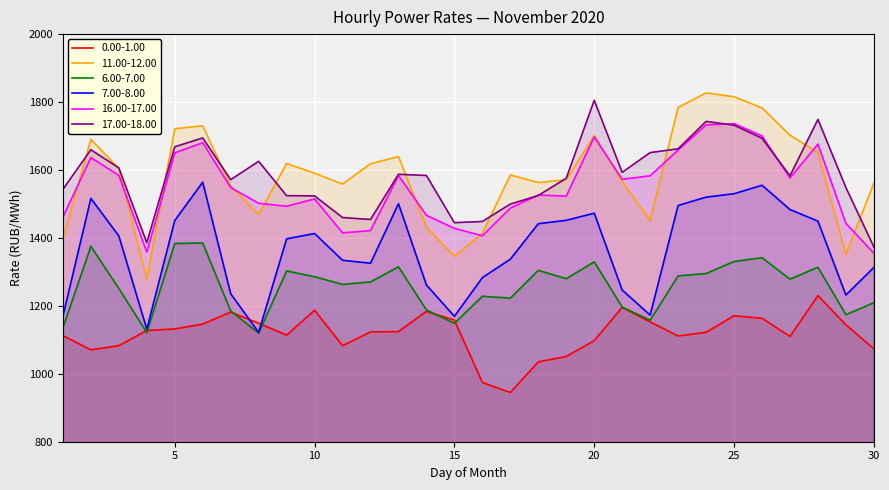

Reading left to right, what are all the values shown in this chart?

0.00-1.00: 1=1112.4	2=1070.6	3=1082.8	4=1127.5	5=1132.0	6=1146.5	7=1181.6	8=1148.9	9=1113.8	10=1186.9	11=1082.8	12=1123.3	13=1124.2	14=1183.7	15=1157.8	16=974.5	17=944.9	18=1035.2	19=1050.9	20=1097.7	21=1195.6	22=1152.7	23=1111.4	24=1122.2	25=1170.9	26=1163.3	27=1110.0	28=1230.1	29=1144.1	30=1073.5
11.00-12.00: 1=1396.3	2=1690.0	3=1604.3	4=1278.8	5=1721.3	6=1730.1	7=1552.7	8=1468.7	9=1618.9	10=1590.4	11=1558.5	12=1618.4	13=1639.5	14=1431.6	15=1345.9	16=1413.4	17=1585.2	18=1562.9	19=1571.2	20=1701.1	21=1565.5	22=1451.5	23=1784.1	24=1827.0	25=1815.5	26=1782.8	27=1702.3	28=1651.4	29=1351.5	30=1561.1
6.00-7.00: 1=1135.5	2=1375.3	3=1251.1	4=1121.3	5=1383.6	6=1385.0	7=1185.0	8=1119.7	9=1302.8	10=1285.7	11=1263.2	12=1270.5	13=1314.8	14=1187.9	15=1148.5	16=1228.2	17=1222.8	18=1304.5	19=1280.0	20=1329.6	21=1196.3	22=1157.7	23=1288.2	24=1295.2	25=1330.7	26=1341.6	27=1278.6	28=1313.7	29=1174.1	30=1209.2
7.00-8.00: 1=1169.0	2=1516.3	3=1405.8	4=1131.4	5=1451.1	6=1564.1	7=1235.6	8=1121.8	9=1397.2	10=1413.0	11=1334.1	12=1325.5	13=1500.7	14=1261.3	15=1169.1	16=1283.0	17=1337.3	18=1441.8	19=1451.7	20=1472.7	21=1246.5	22=1172.9	23=1495.5	24=1520.0	25=1530.1	26=1555.0	27=1483.5	28=1449.2	29=1231.7	30=1313.2
16.00-17.00: 1=1461.6	2=1636.5	3=1583.9	4=1358.0	5=1650.2	6=1680.3	7=1548.3	8=1501.9	9=1493.3	10=1514.7	11=1414.8	12=1421.6	13=1583.6	14=1466.4	15=1428.1	16=1406.3	17=1487.6	18=1526.2	19=1523.1	20=1697.5	21=1572.5	22=1582.8	23=1658.6	24=1732.7	25=1736.5	26=1700.4	27=1576.4	28=1676.2	29=1442.8	30=1355.0
17.00-18.00: 1=1542.9	2=1659.7	3=1606.1	4=1386.0	5=1668.2	6=1694.3	7=1571.5	8=1625.4	9=1524.4	10=1523.7	11=1459.9	12=1454.2	13=1587.3	14=1583.8	15=1444.8	16=1448.4	17=1499.6	18=1524.9	19=1575.8	20=1805.2	21=1593.0	22=1651.2	23=1662.2	24=1742.9	25=1732.0	26=1693.4	27=1582.9	28=1748.8	29=1548.2	30=1373.4